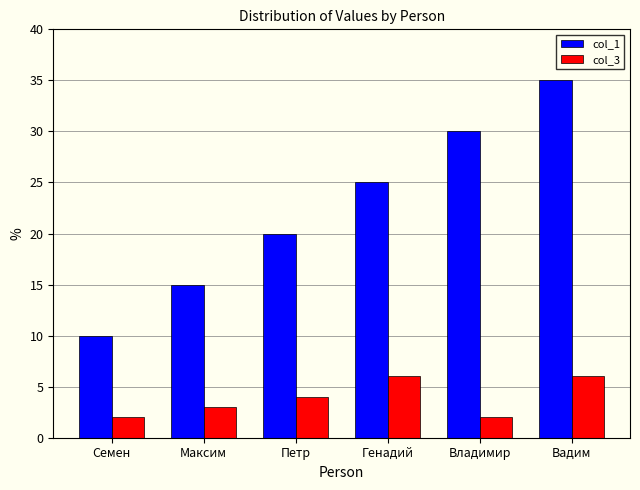

Reading left to right, transcribe all the data shown in this chart.

col_1: Семен=10	Максим=15	Петр=20	Генадий=25	Владимир=30	Вадим=35
col_3: Семен=2	Максим=3	Петр=4	Генадий=6	Владимир=2	Вадим=6